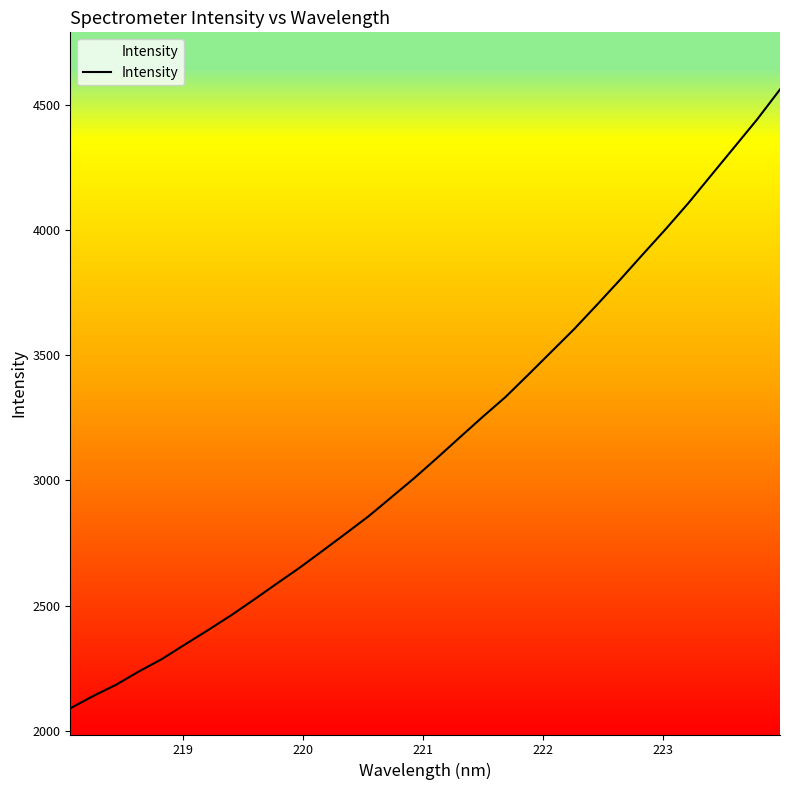

What is the greatest value displayed?

4560.2